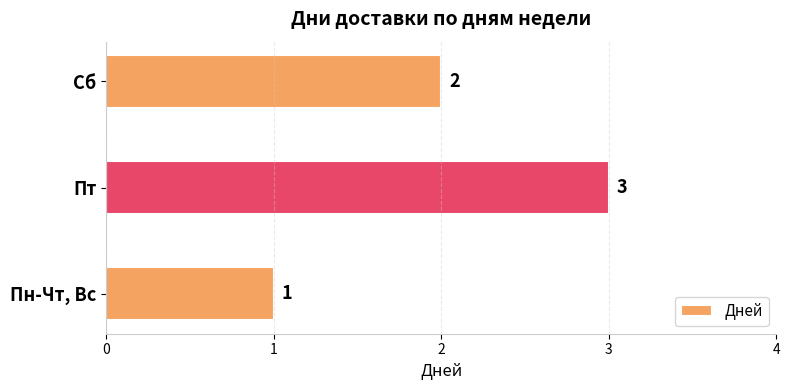

Approximately how many times larger is the value at Пн-Чт, Вс compared to Пт?

0.3